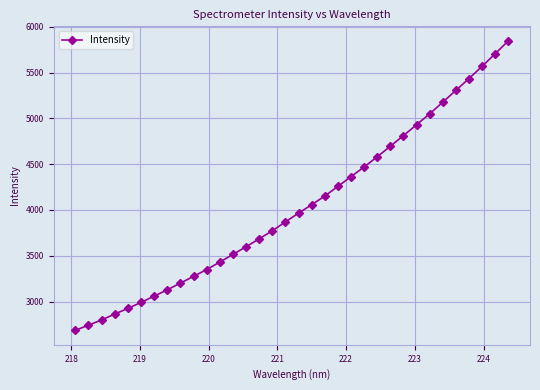

What is the minimum value shown in the chart?

2686.3